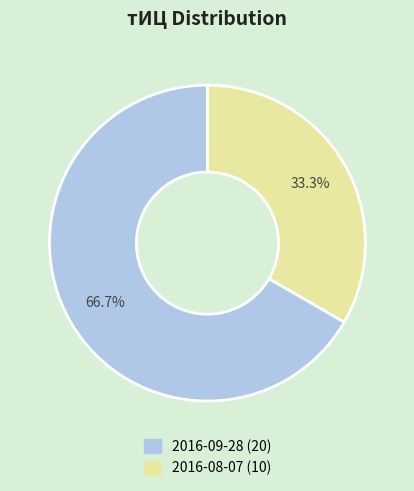

Which has a higher value, 2016-09-28 or 2016-08-07?

2016-09-28